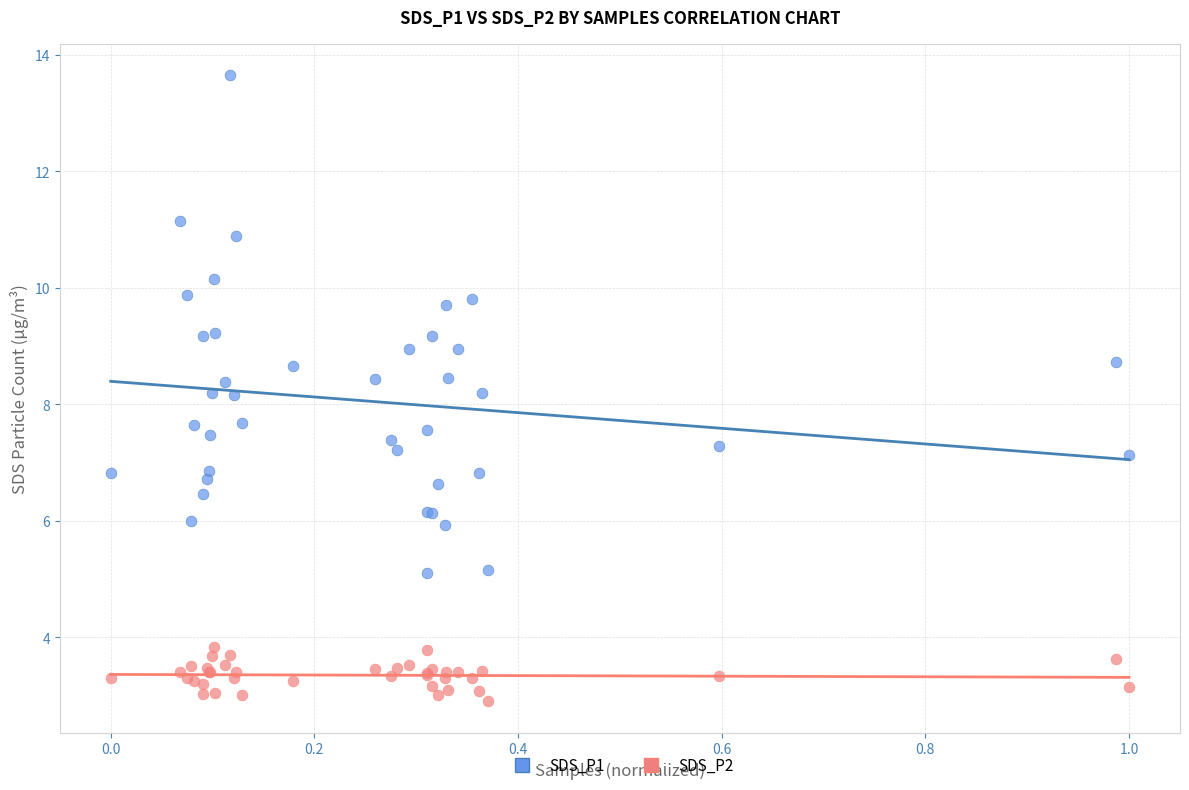

Which series reaches the minimum Y coordinate?

SDS_P2